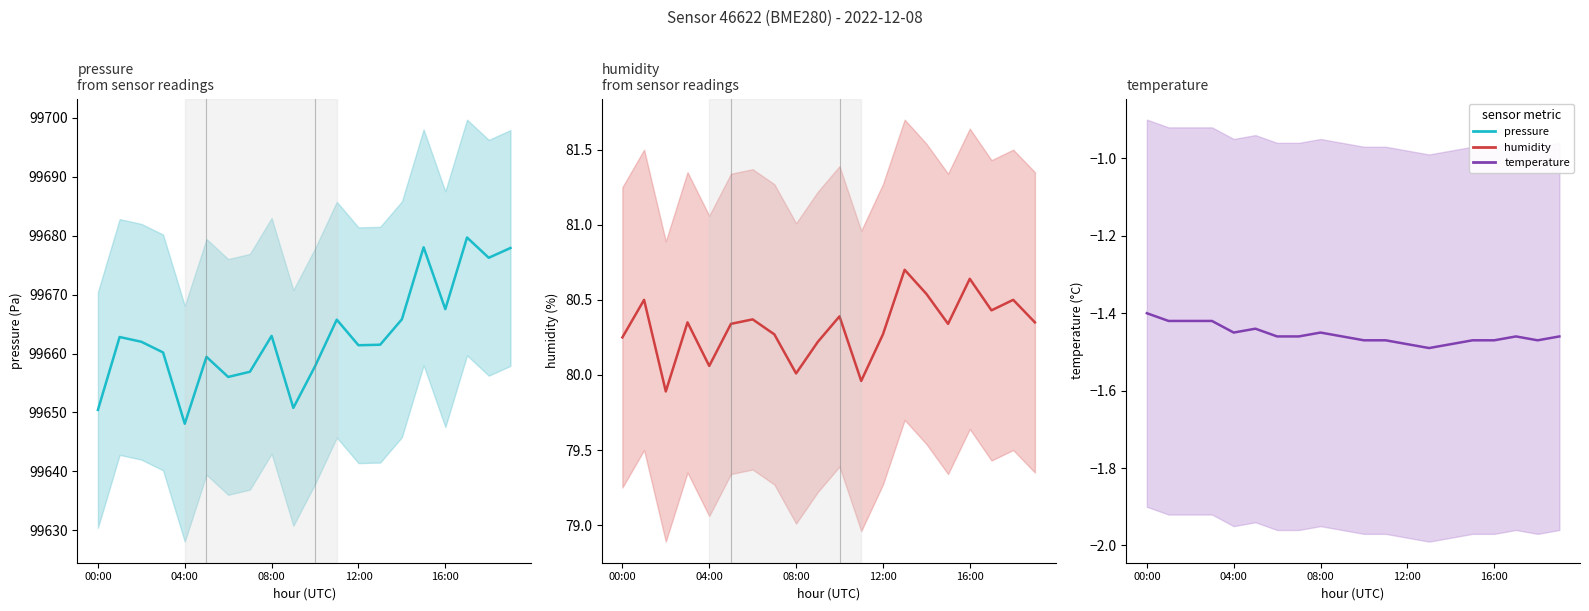

The value of temperature at 5 is -2.2. True or false?

False